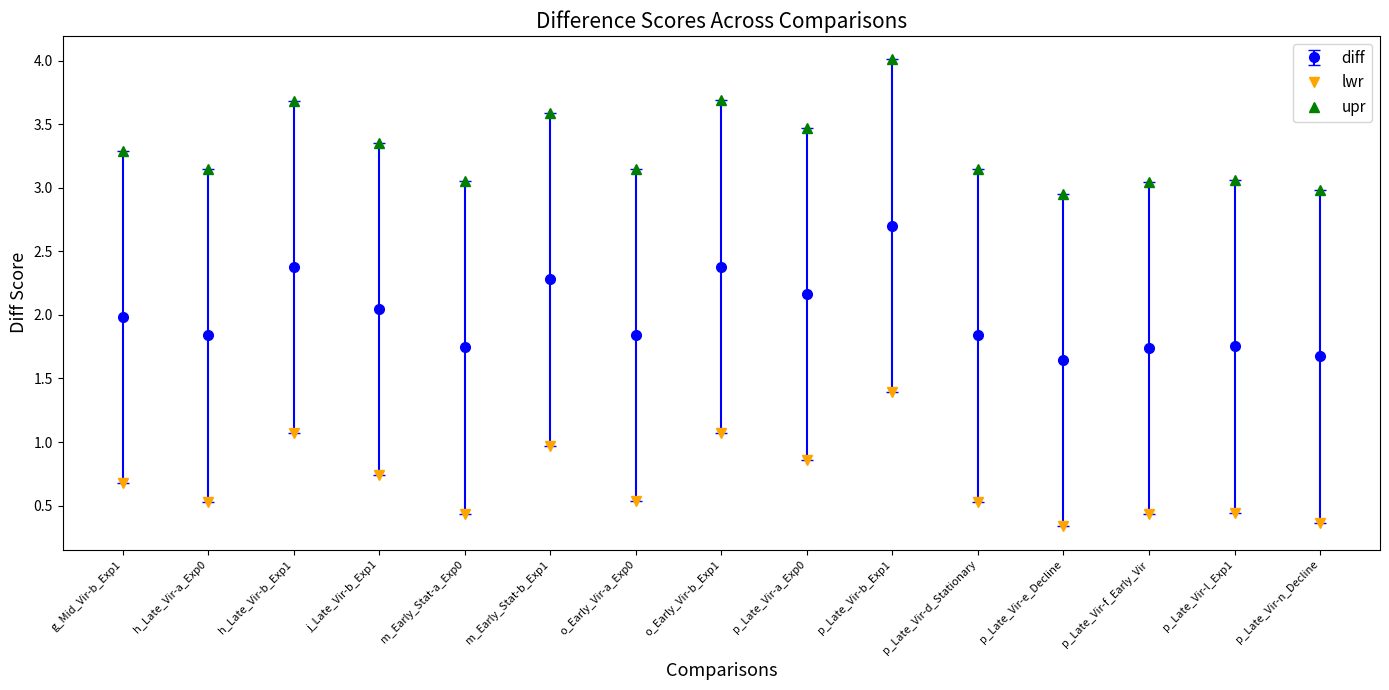

What is the average value of the lwr series?

0.7